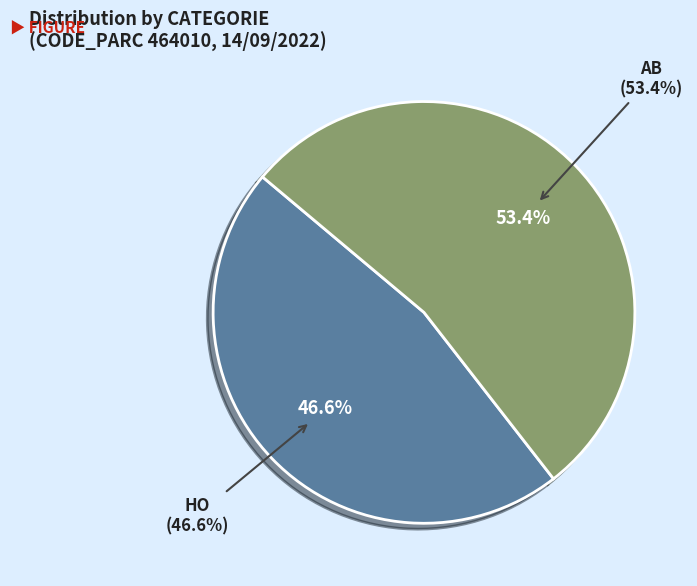

What percentage is NOT represented by HO?

53.4%